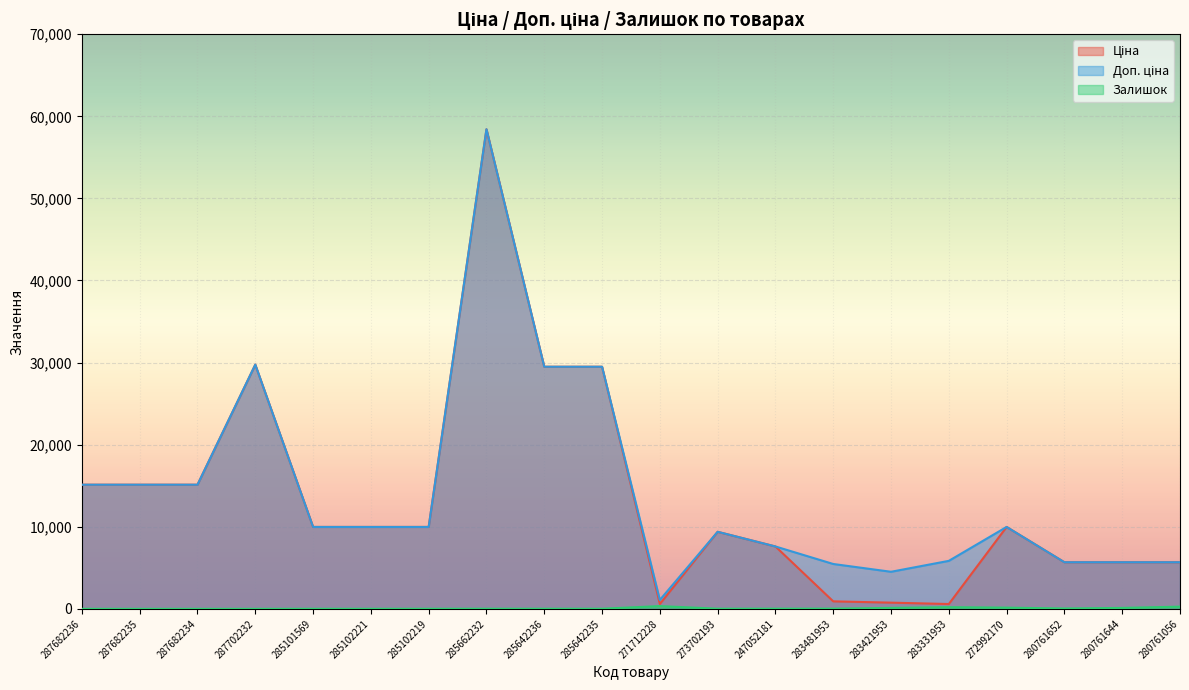

The Ціна series shows 301.0 at 283331953. True or false?

False